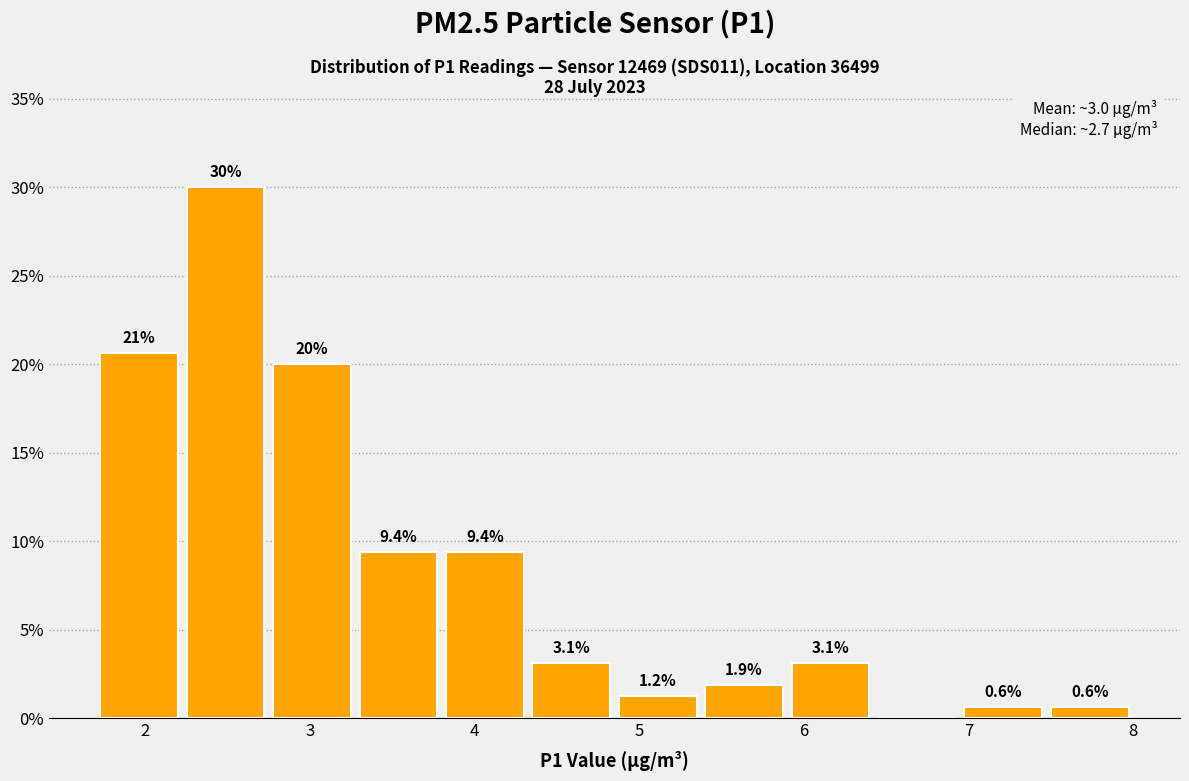

Over which range of the x-axis is the bar tallest?

2.2 to 2.8